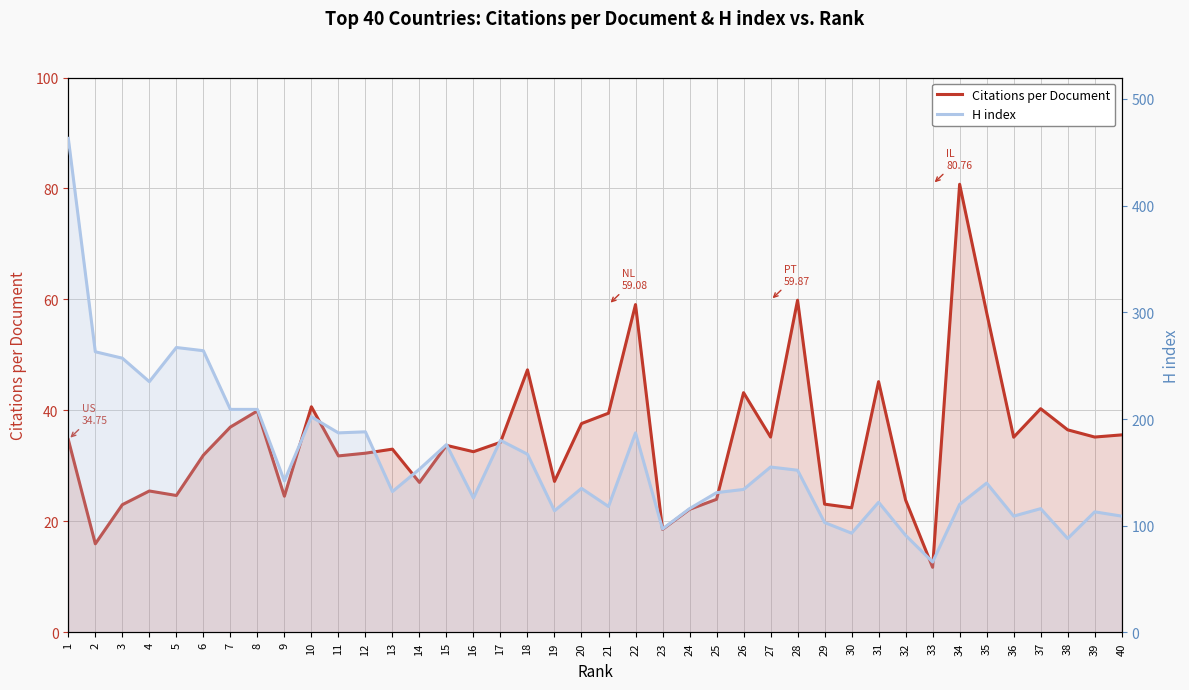

What is the value of the Citations per Document point at the 22nd from the left?

59.1